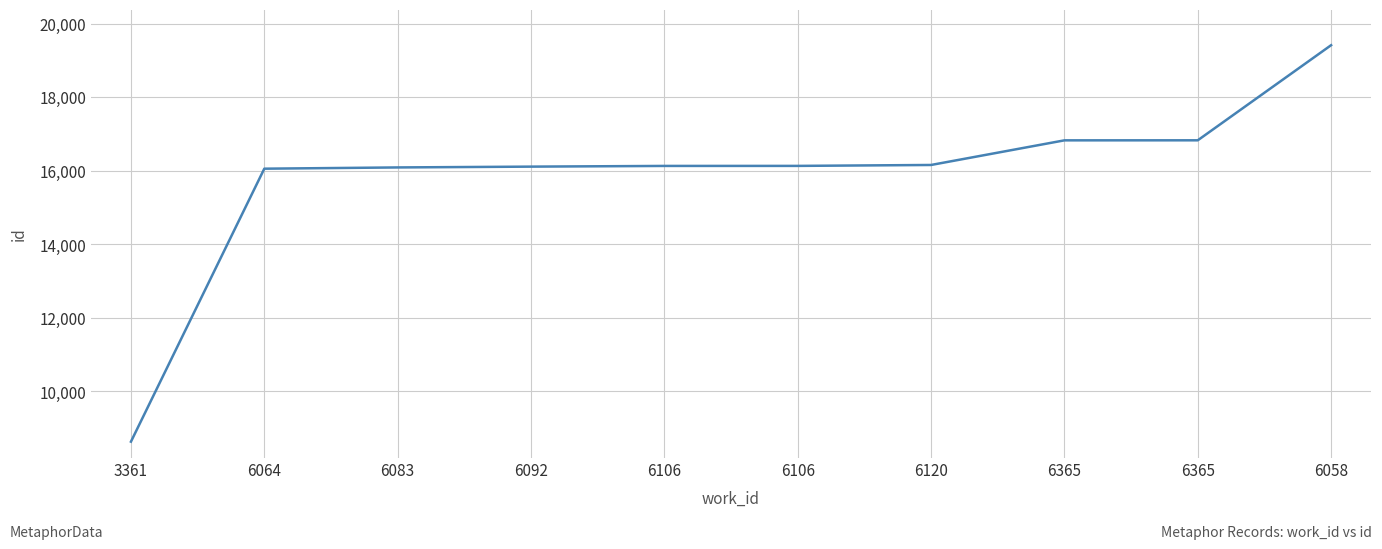

List the labels in order of value, largest first.

6058, 6365, 6365, 6120, 6106, 6106, 6092, 6083, 6064, 3361